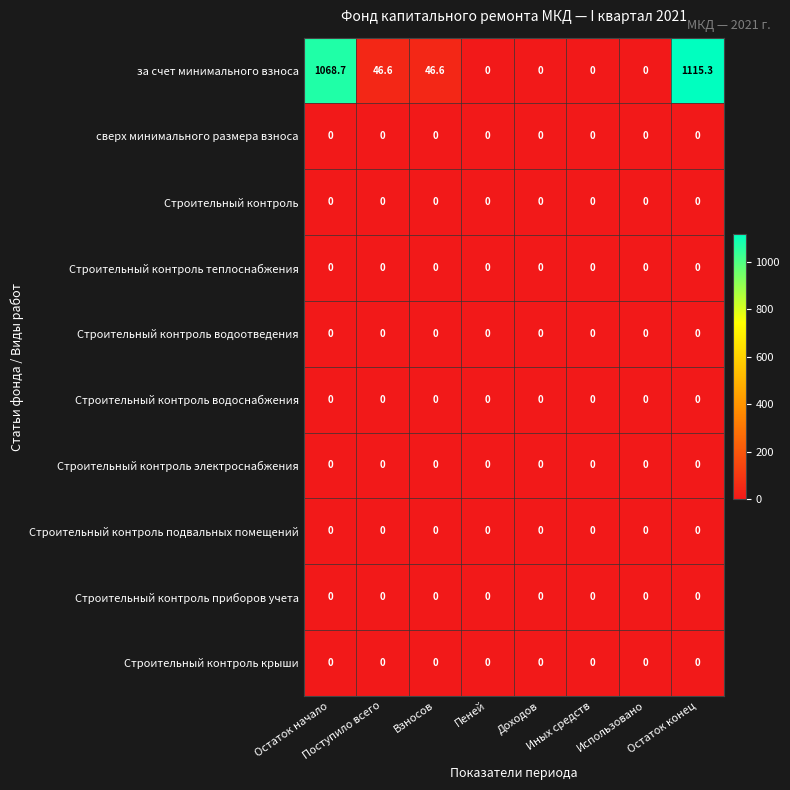

How many series are shown in this chart?

10